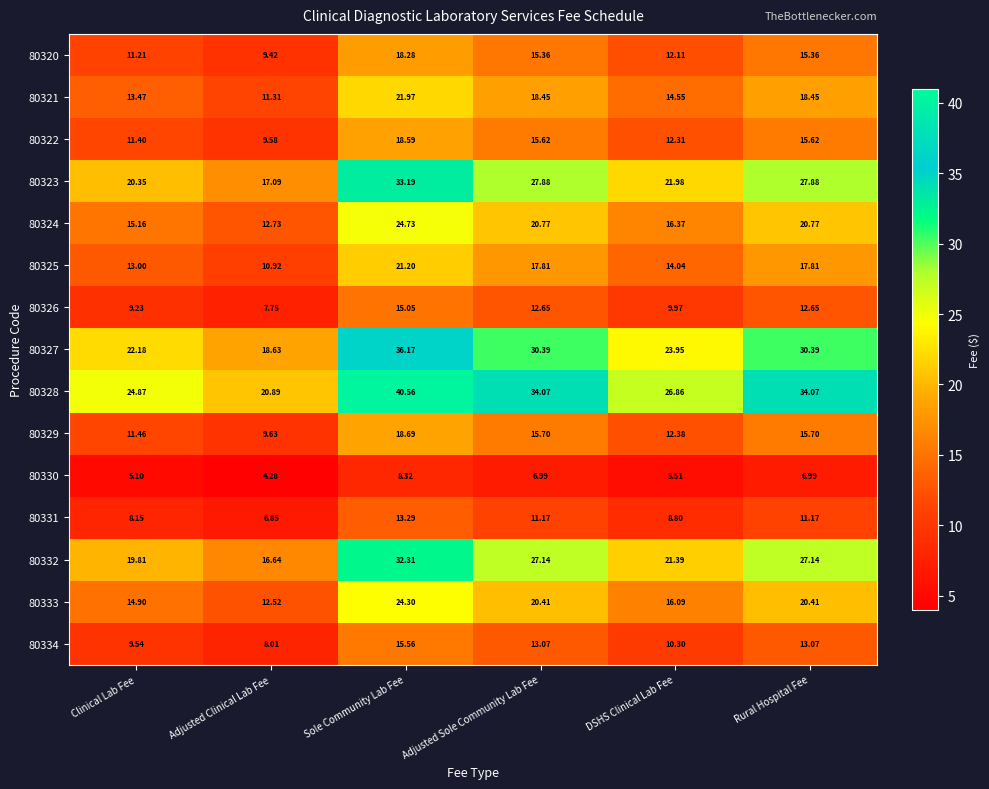

Between Clinical Lab Fee and Adjusted Clinical Lab Fee, which series saw the biggest shift?

80328